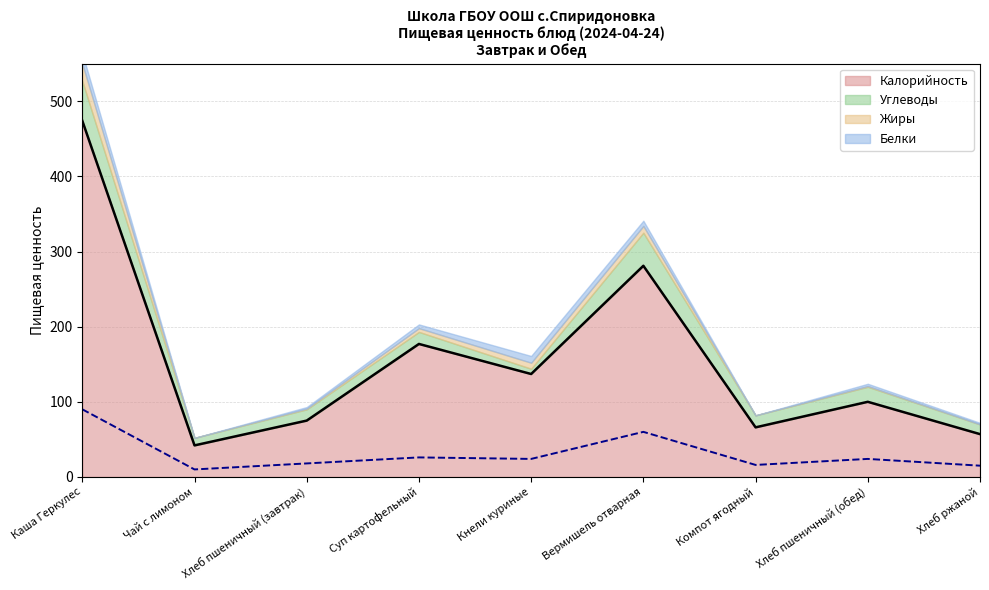

True or false: Жиры has more than 0 interior local peaks.

True